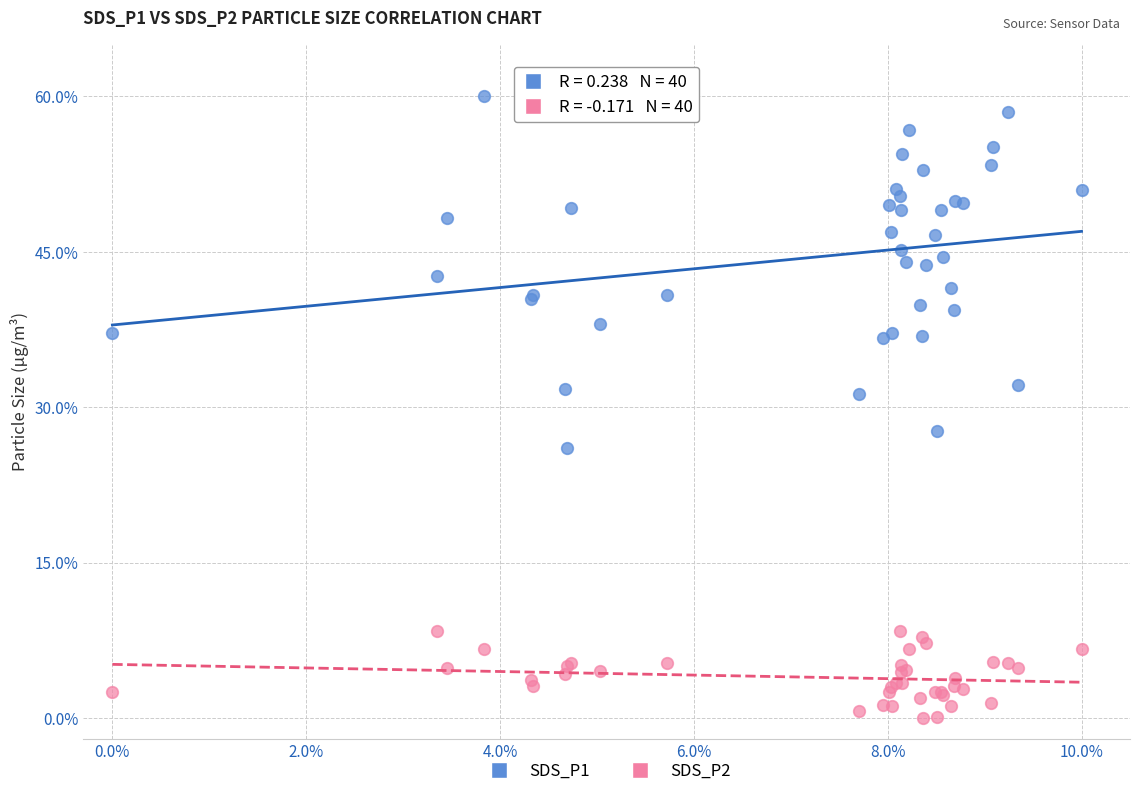

What is the X range (max minus min) for the scatter plot?

10.0